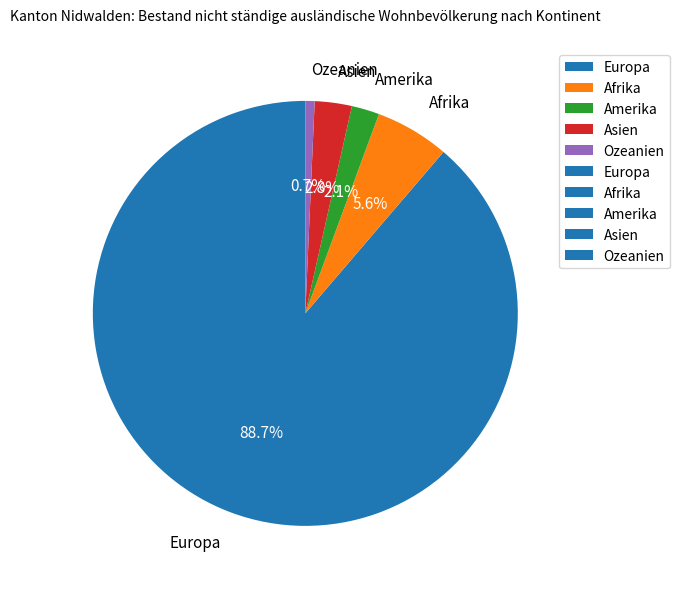

How many slices are in this pie chart?

5